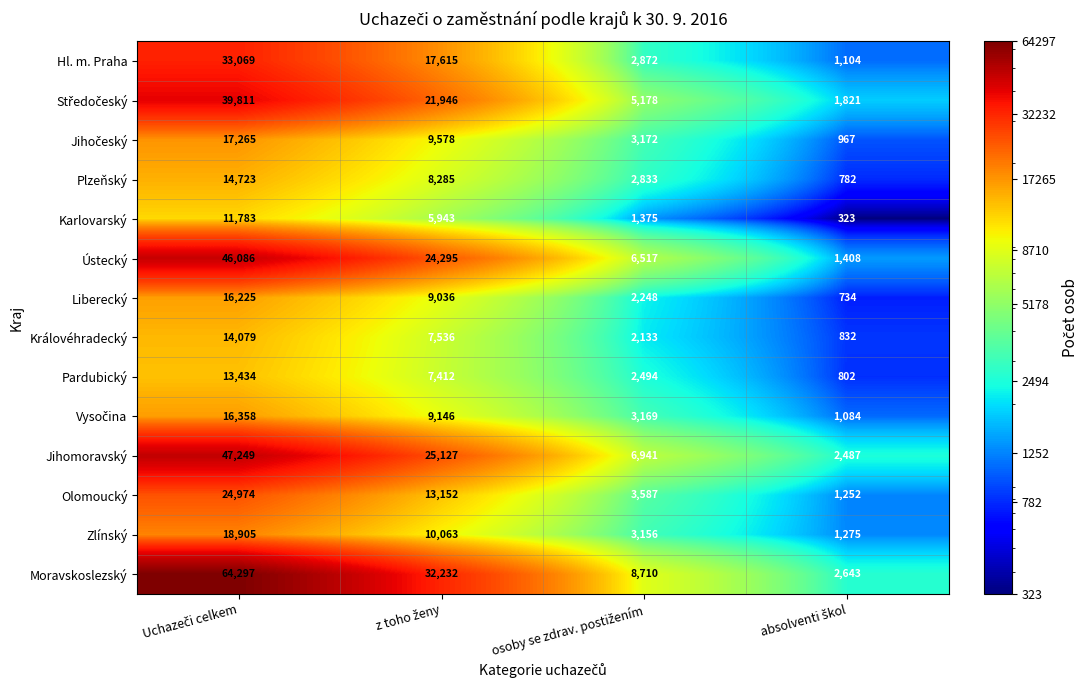

Which series has the largest total across all categories?

Moravskoslezský